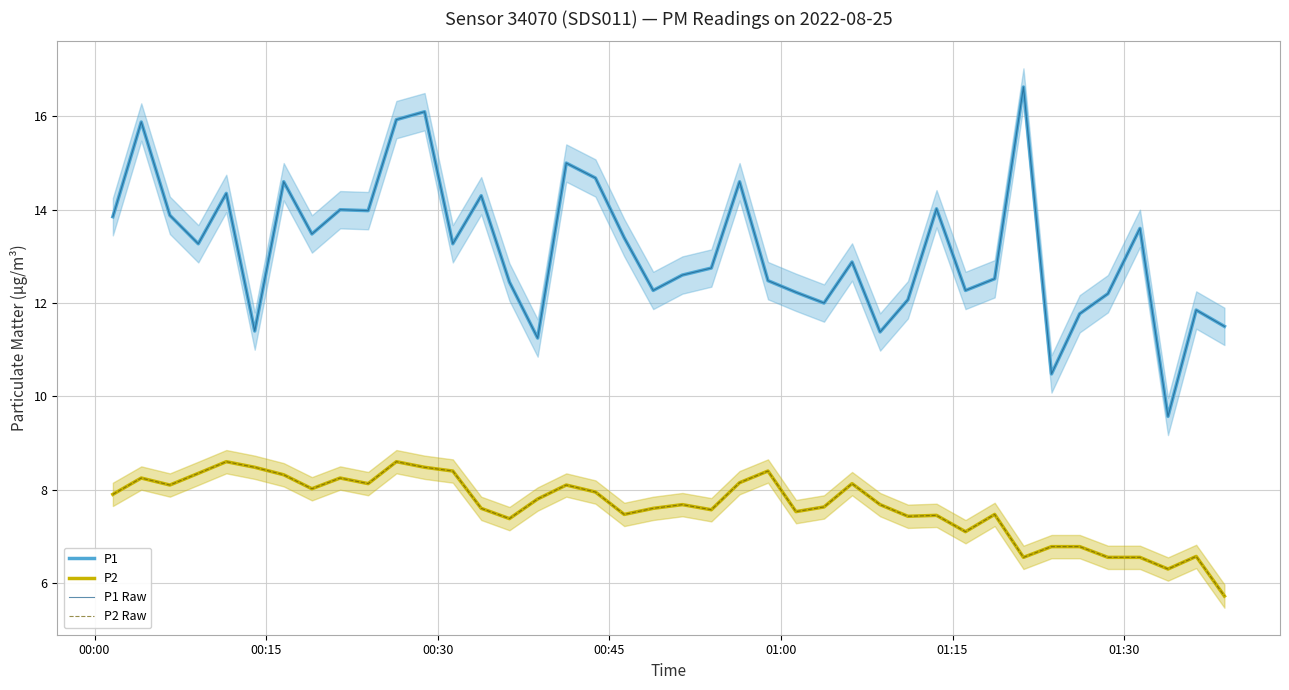

True or false: P2 and P1 cross at least once.

False